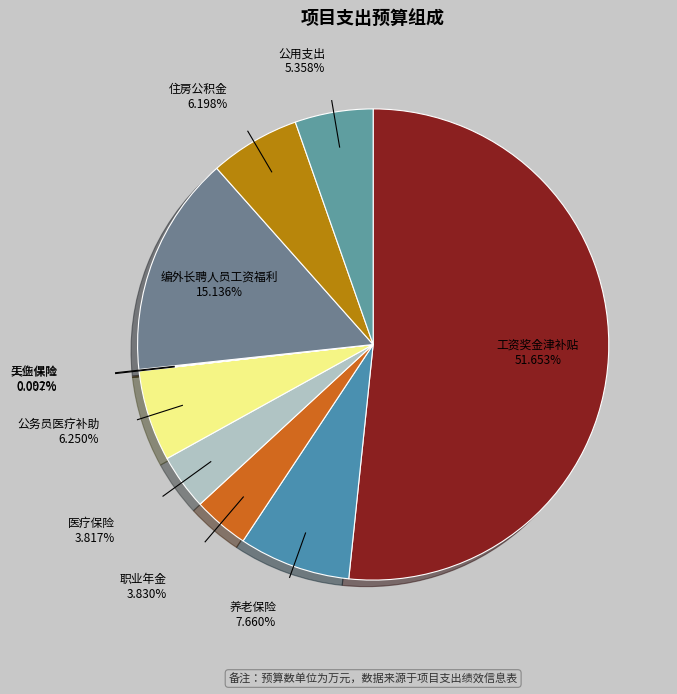

What is the ratio of the value at 工资奖金津补贴 to the value at 编外长聘人员工资福利?

3.4